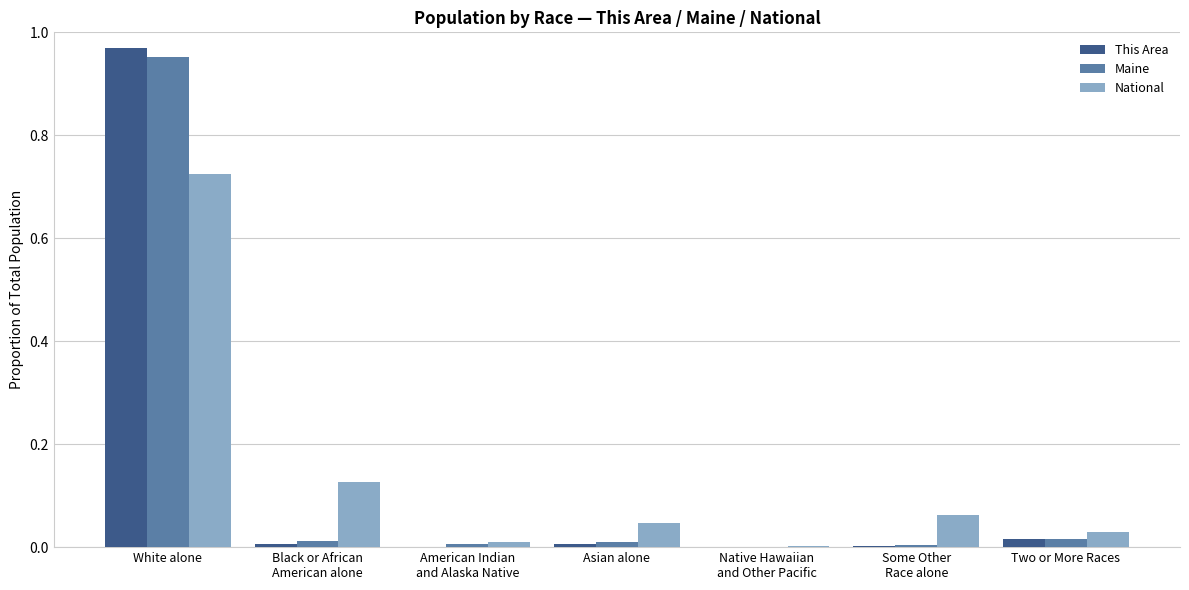

At which category is the sum across all series the highest?

White alone